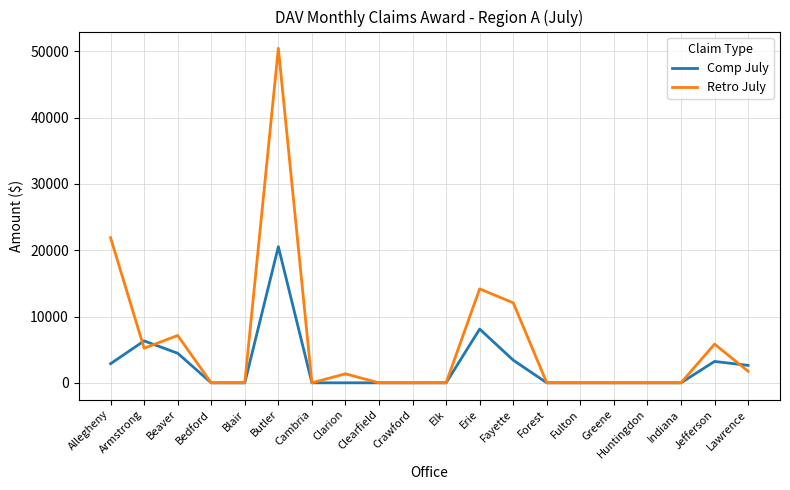

How many lines are shown in the chart?

2